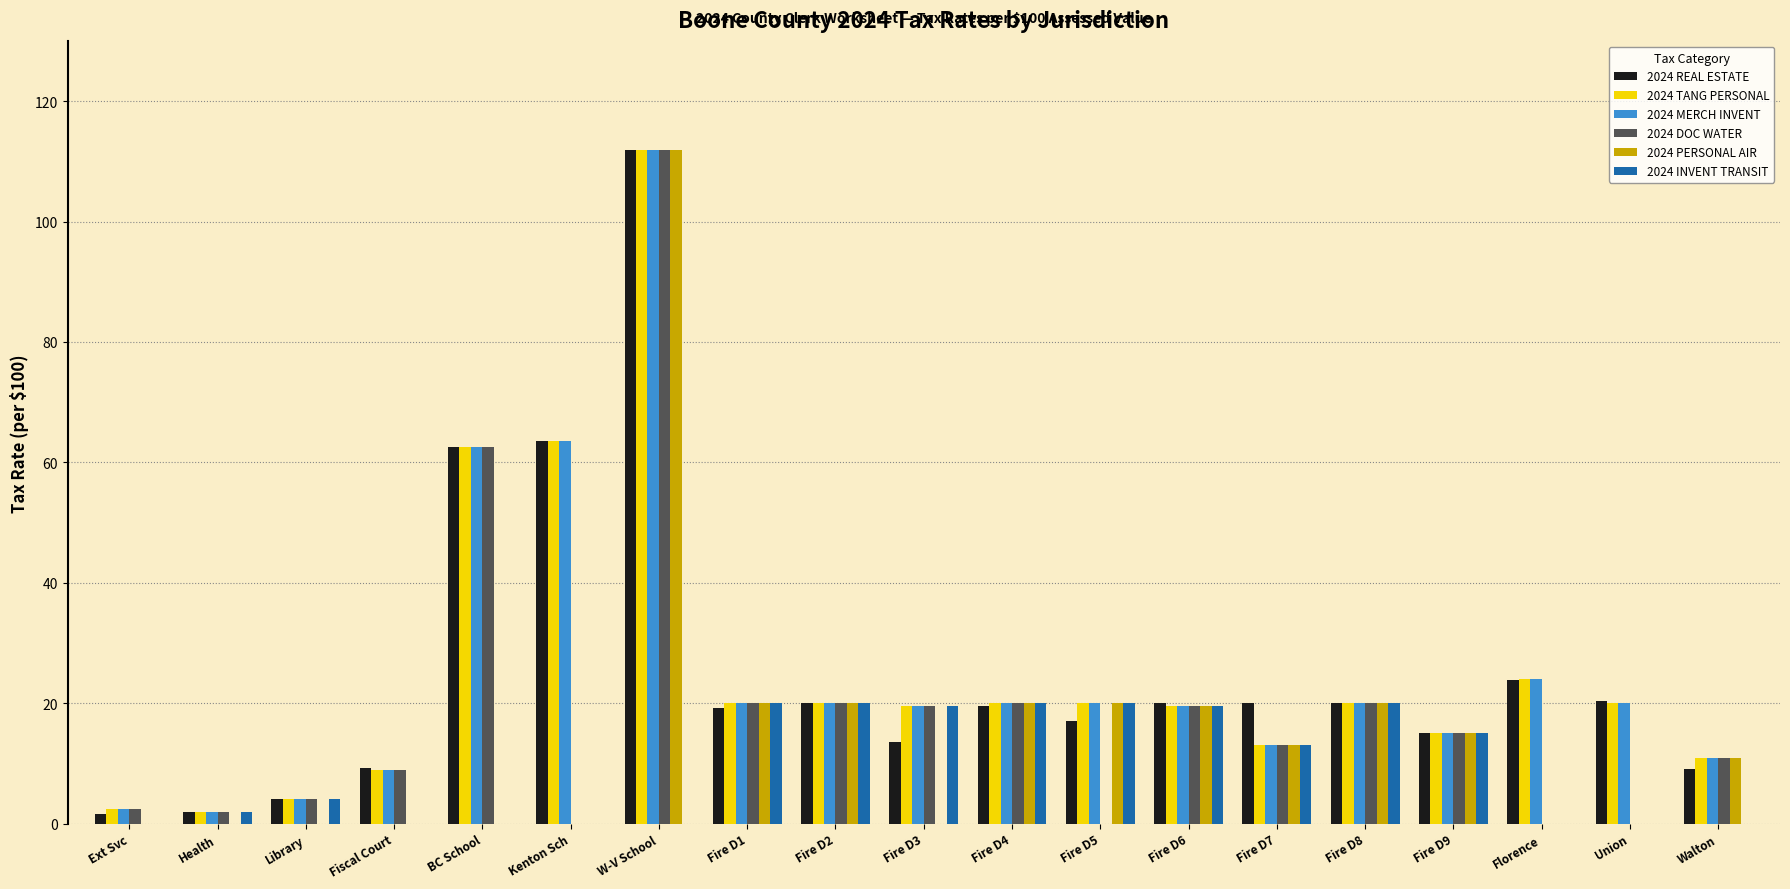

Which series changed the most between Library and W-V School?

2024 PERSONAL AIR